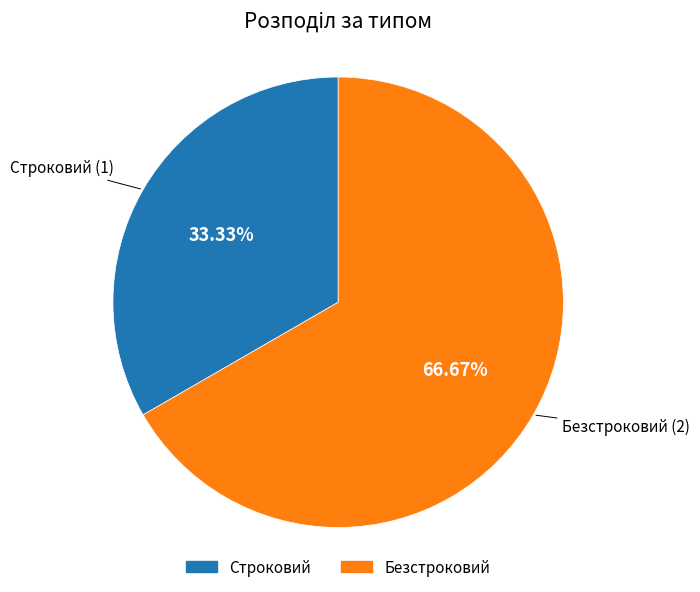

Which category accounts for the majority?

Безстроковий